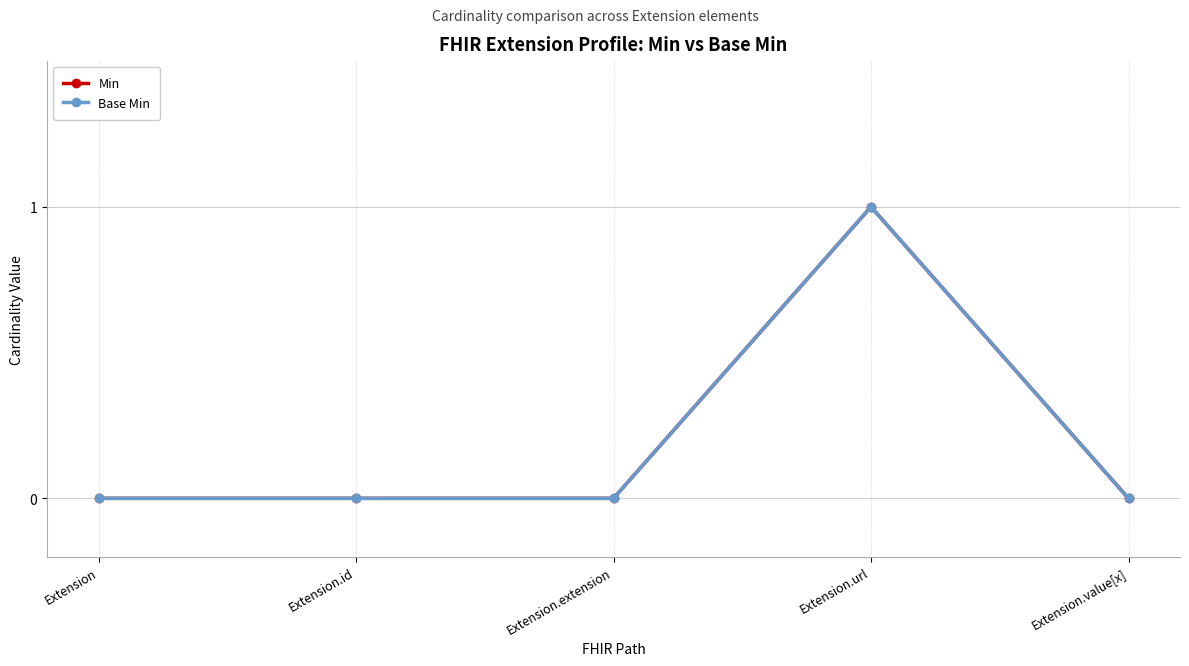

What position from the left is Extension.id?

2